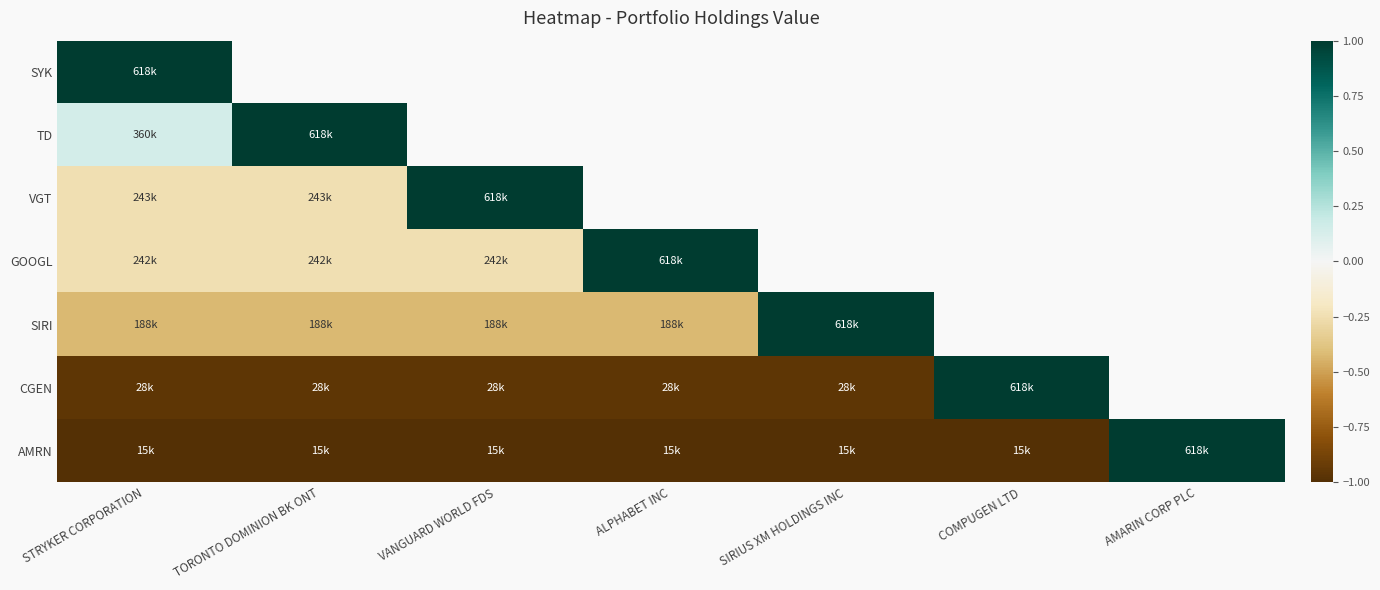

Where is VGT nearest to the value 0?

STRYKER CORPORATION